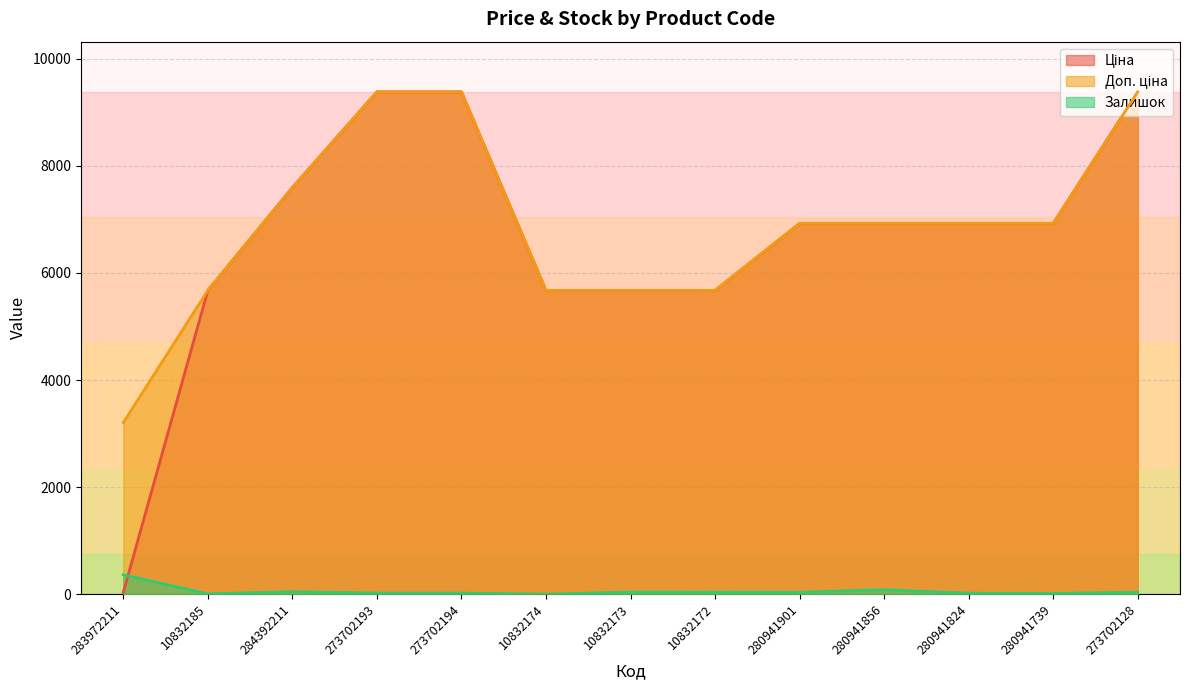

Reading left to right, list all the values displayed in this chart.

Ціна: 283972211=32.0	10832185=5673.8	284392211=7596.5	273702193=9384.0	273702194=9384.0	10832174=5673.8	10832173=5673.8	10832172=5673.8	280941901=6925.7	280941856=6925.7	280941824=6925.7	280941739=6925.7	273702128=9384.0
Доп. ціна: 283972211=3205.0	10832185=5673.8	284392211=7596.5	273702193=9384.0	273702194=9384.0	10832174=5673.8	10832173=5673.8	10832172=5673.8	280941901=6925.7	280941856=6925.7	280941824=6925.7	280941739=6925.7	273702128=9384.0
Залишок: 283972211=360.0	10832185=4.0	284392211=44.0	273702193=18.0	273702194=18.0	10832174=0.0	10832173=36.0	10832172=35.0	280941901=34.0	280941856=81.0	280941824=17.0	280941739=12.0	273702128=34.0